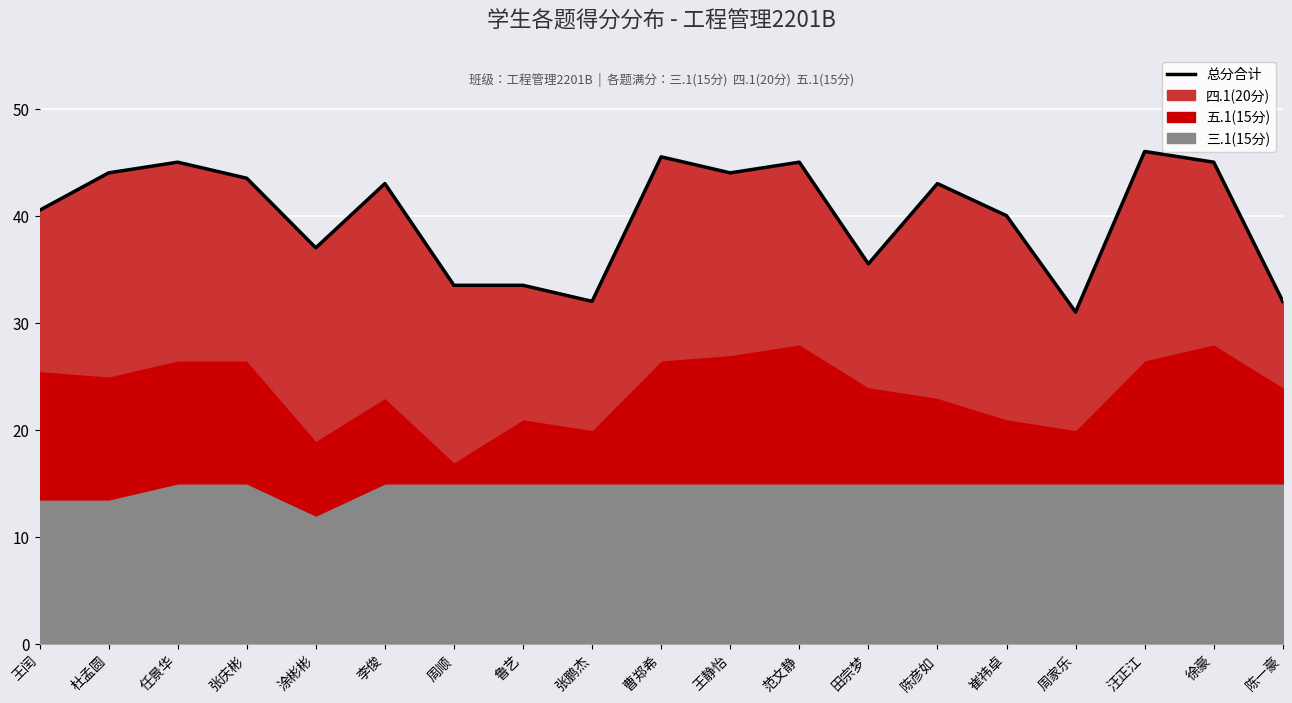

Reading left to right, transcribe all the data shown in this chart.

40.5	44.0	45.0	43.5	37.0	43.0	33.5	33.5	32.0	45.5	44.0	45.0	35.5	43.0	40.0	31.0	46.0	45.0	32.0